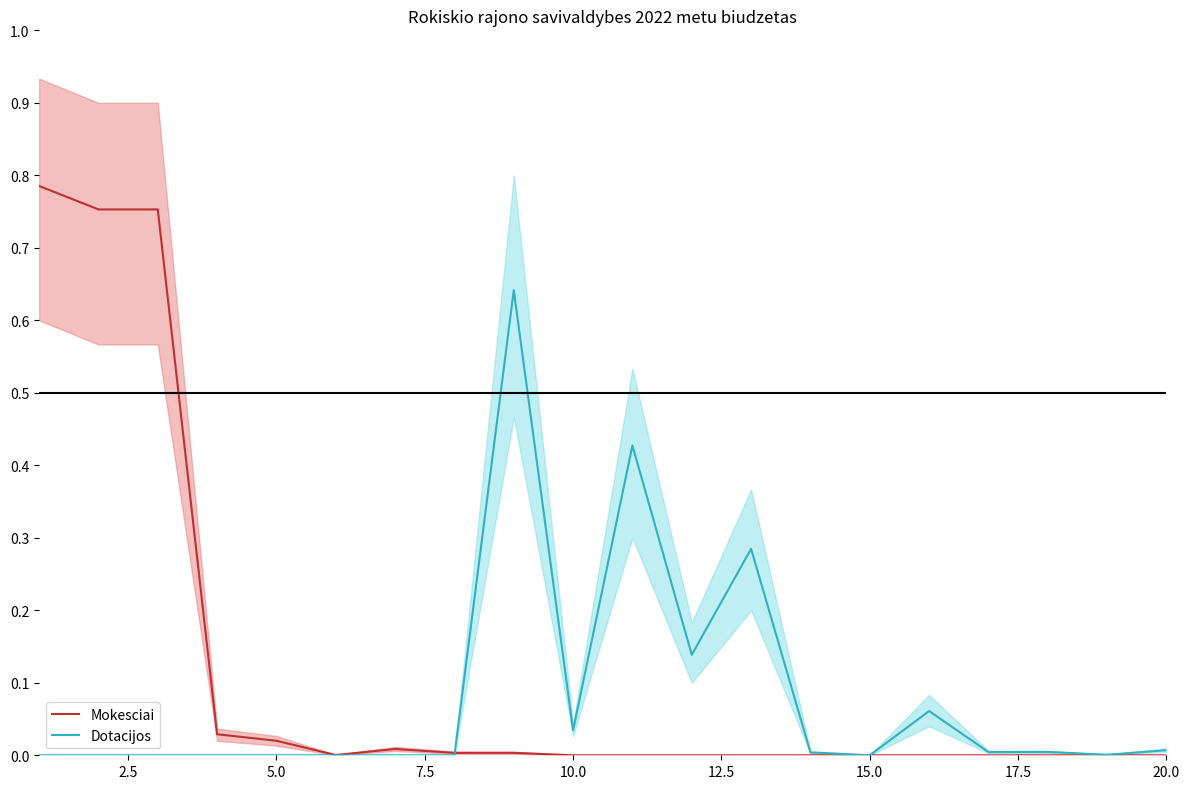

What is the difference between the second highest and second lowest values in the Dotacijos series?

0.4